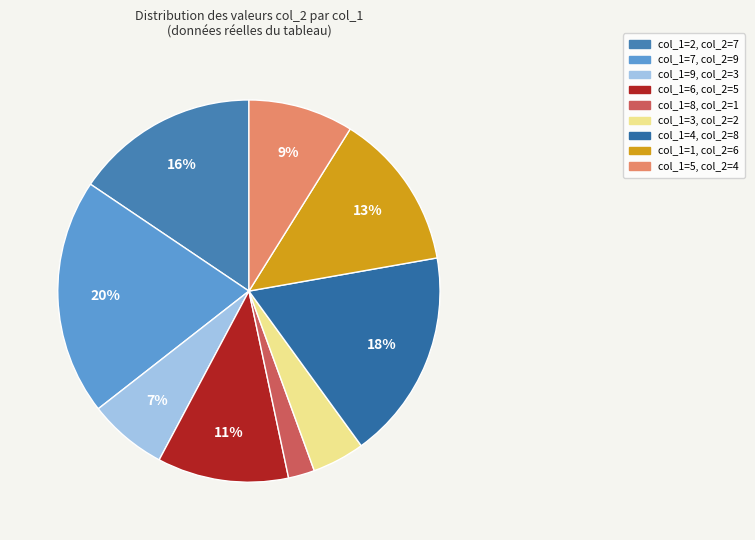

Which slice is the smallest?

col_1=8, col_2=1